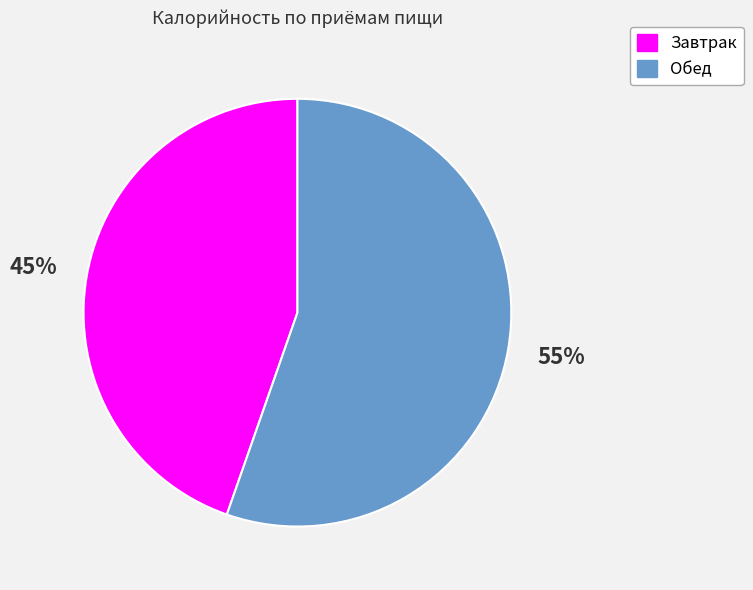

True or false: Обед accounts for 67% of the total.

False